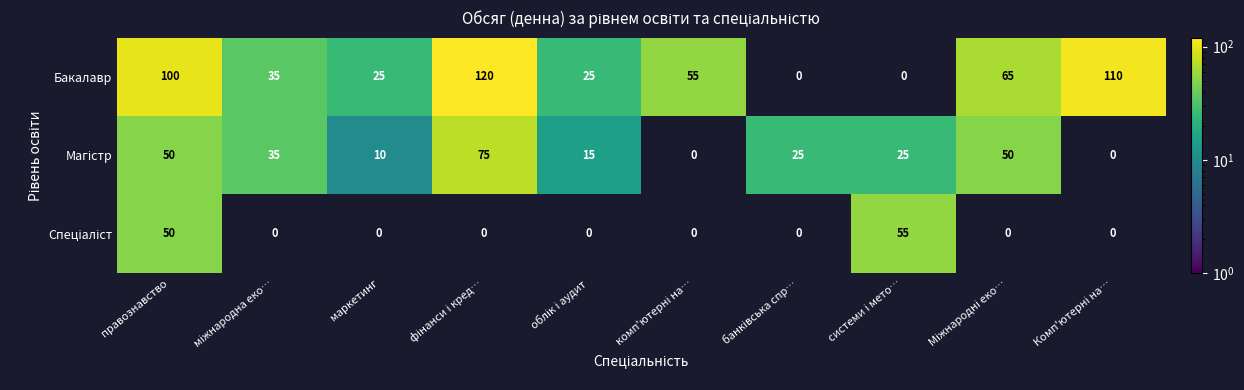

At which category does the chart reach its minimum across all series?

маркетинг